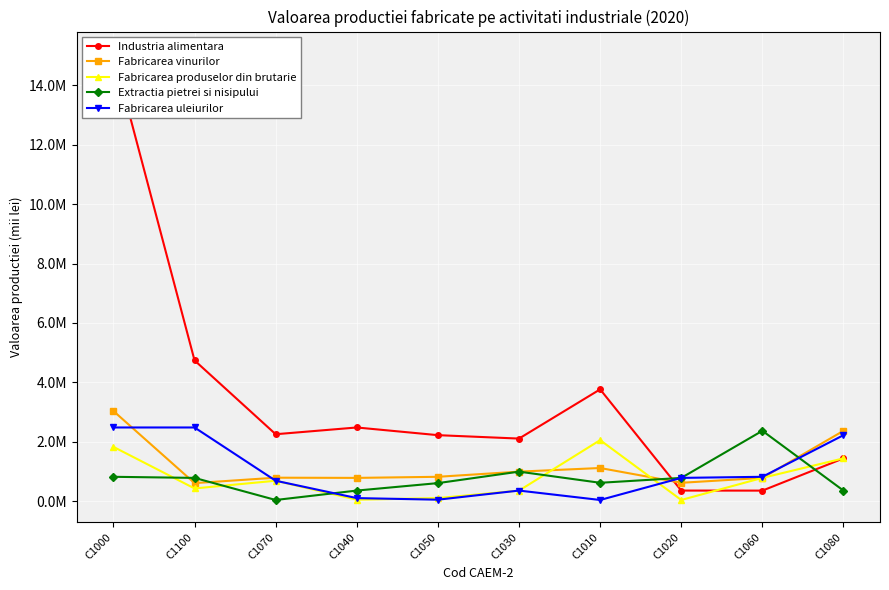

True or false: Extractia pietrei si nisipului has a value of 21536.1 at C1070.

False